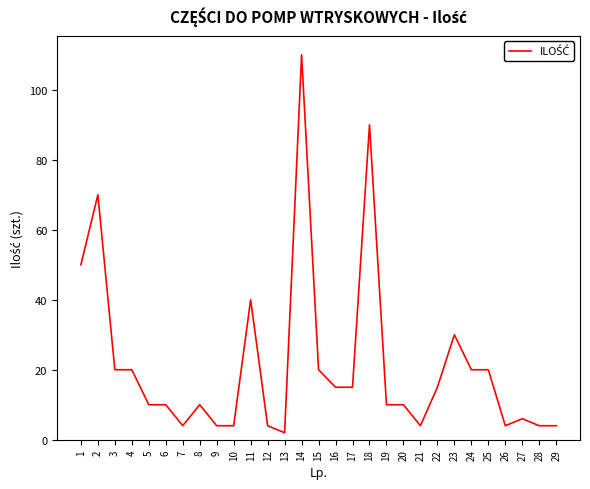

Reading left to right, extract all data points from this chart.

1=50	2=70	3=20	4=20	5=10	6=10	7=4	8=10	9=4	10=4	11=40	12=4	13=2	14=110	15=20	16=15	17=15	18=90	19=10	20=10	21=4	22=15	23=30	24=20	25=20	26=4	27=6	28=4	29=4